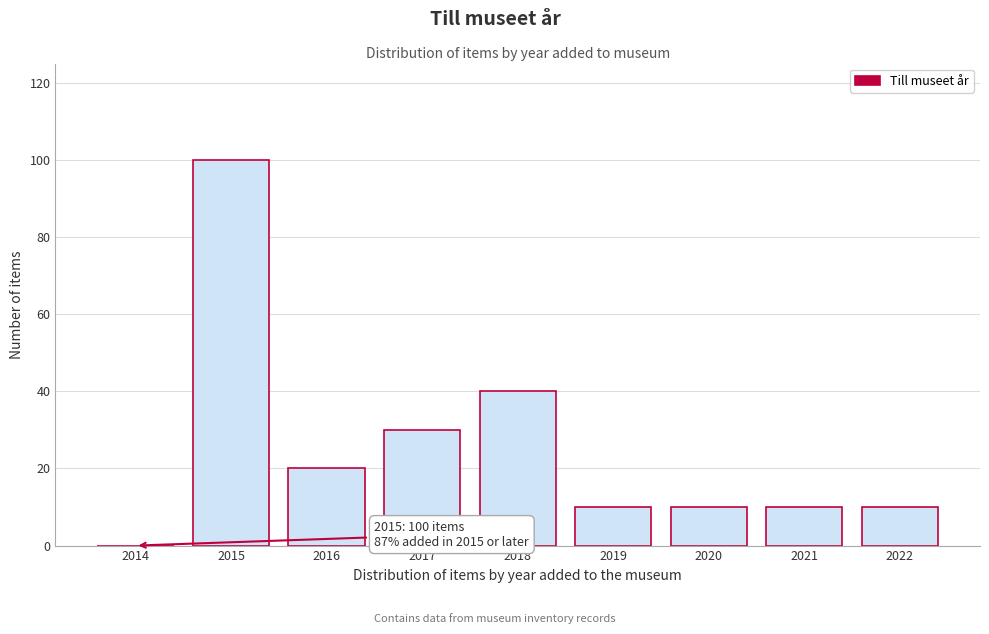

Reading left to right, list all the values displayed in this chart.

2014=0	2015=100	2016=20	2017=30	2018=40	2019=10	2020=10	2021=10	2022=10